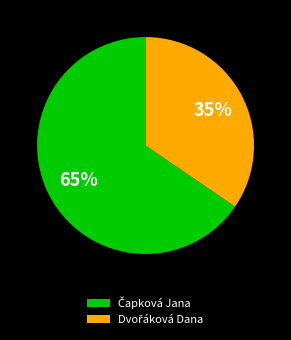

Does any single category account for the majority?

Yes